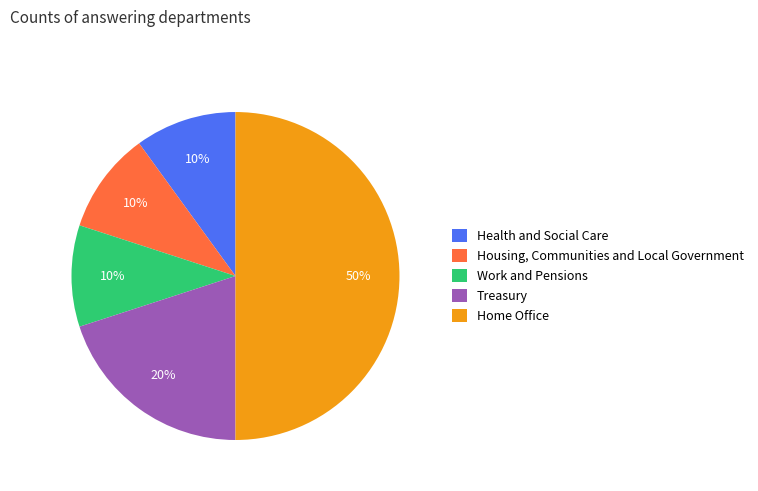

The Housing, Communities and Local Government slice represents 10% of the pie. True or false?

True